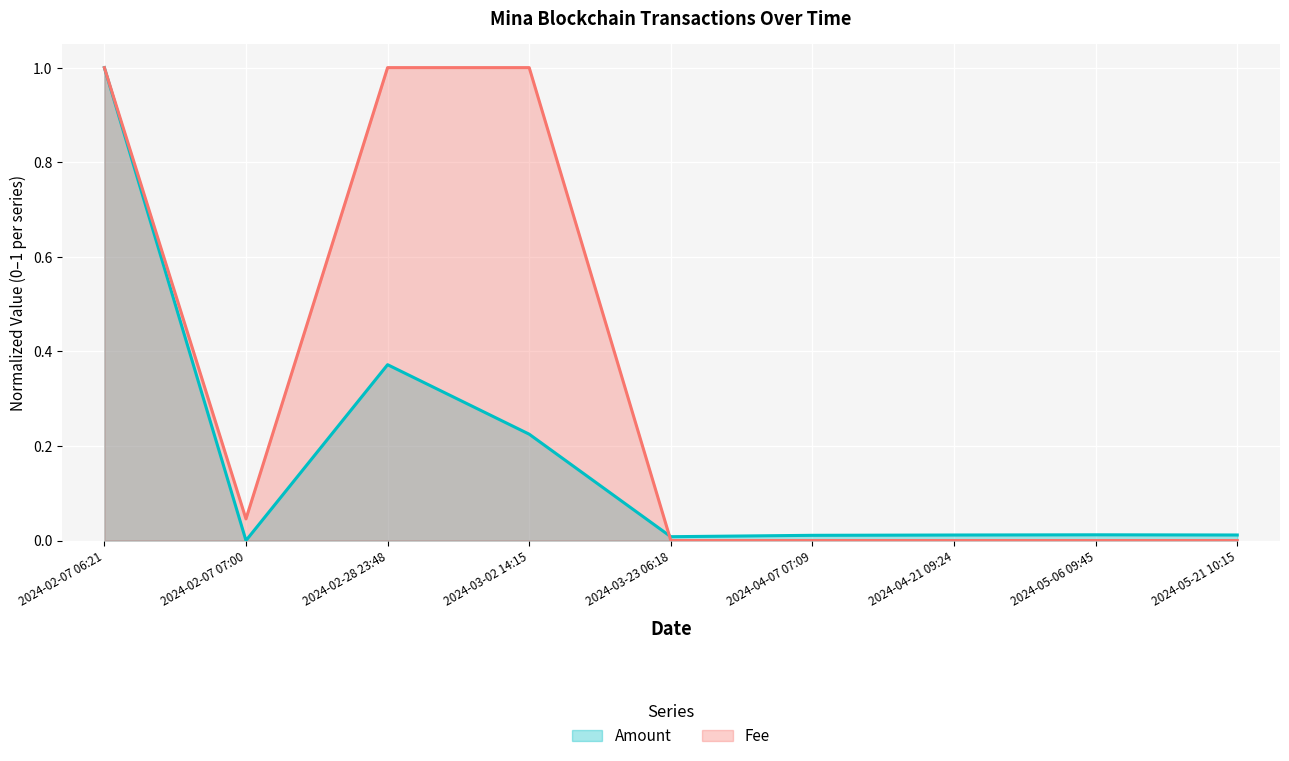

Is it true that Amount equals 0.7 at 2024-02-07 07:00?

False